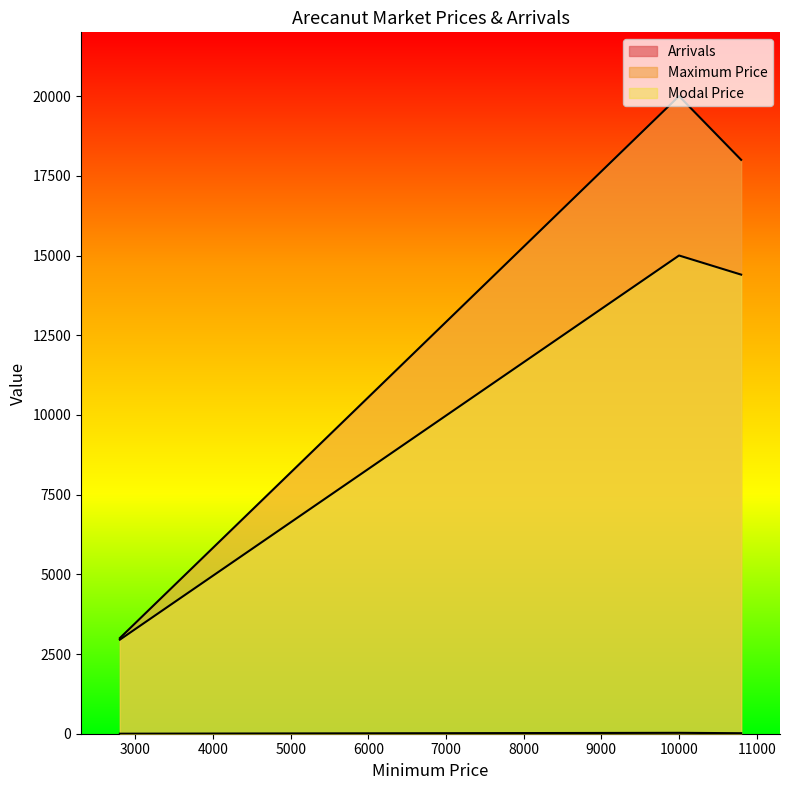

What is the difference between the Maximum Price values at 2800 and 10000?

17000.0